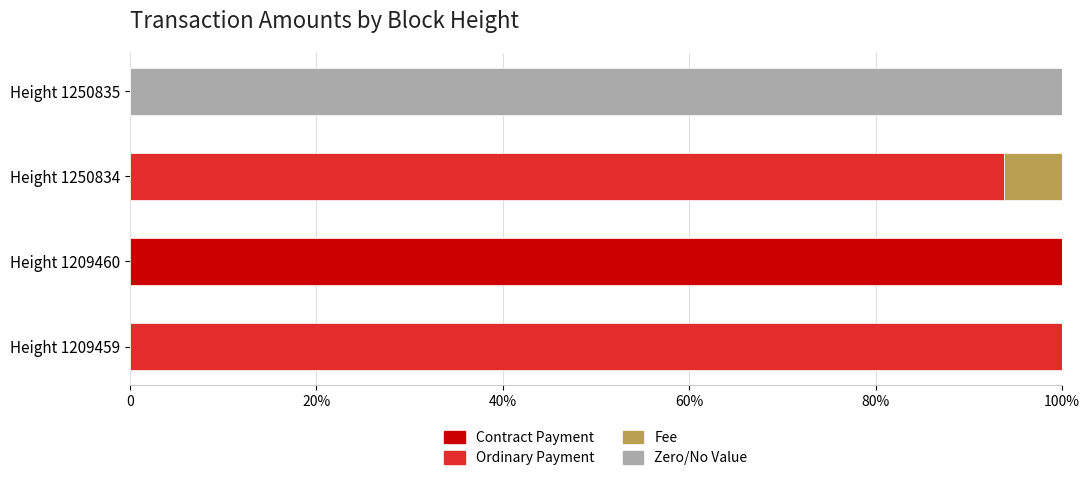

What are all the series names shown in the legend?

Contract Payment, Ordinary Payment, Fee, Zero/No Value